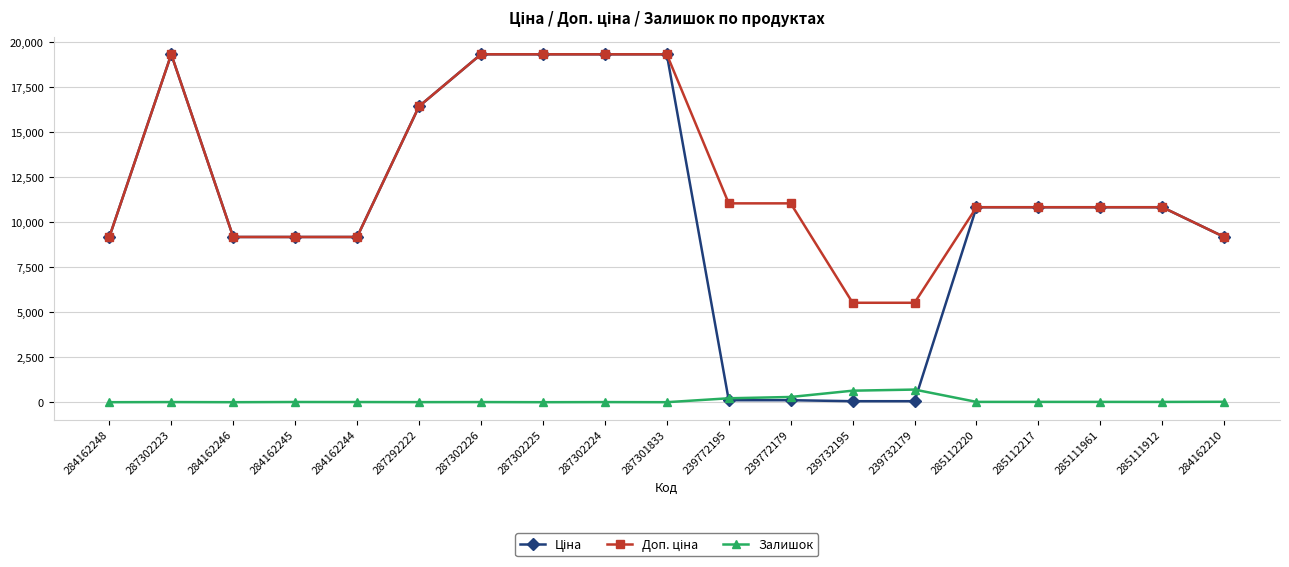

At how many categories does at least one series exceed 4523?

19